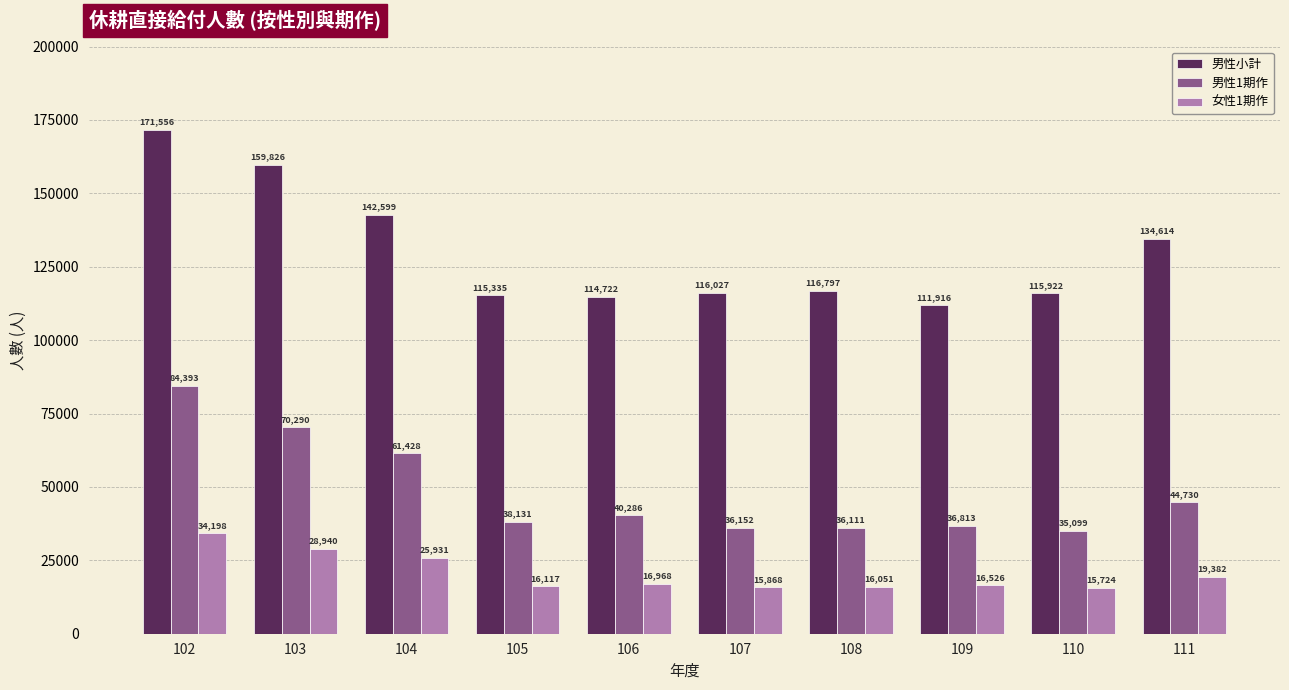

What are all the series names shown in the legend?

男性小計, 男性1期作, 女性1期作